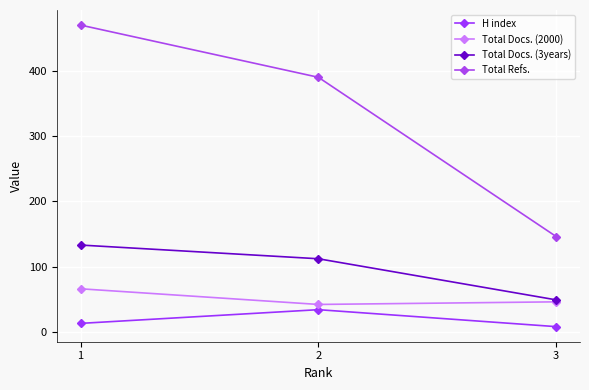

Which series has the widest spread of values?

Total Refs.